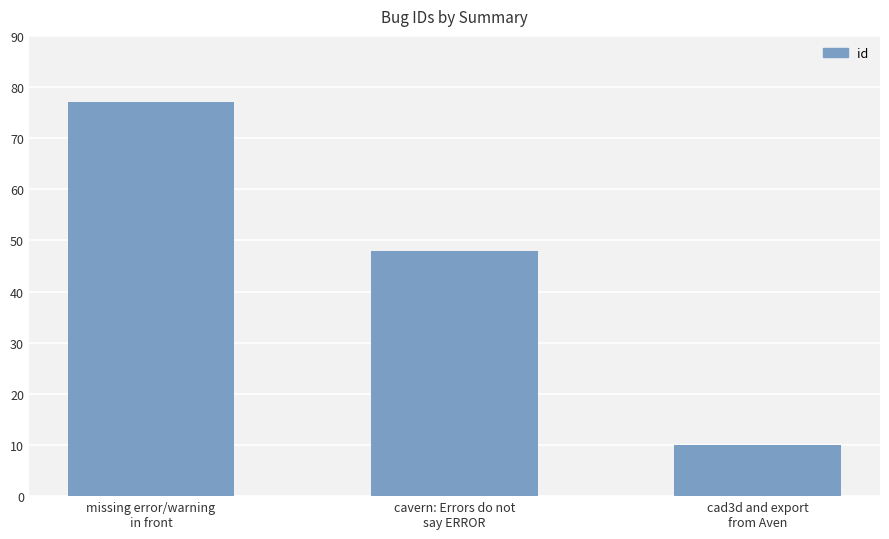

At which category does the chart reach its minimum across all series?

cad3d and export
from Aven